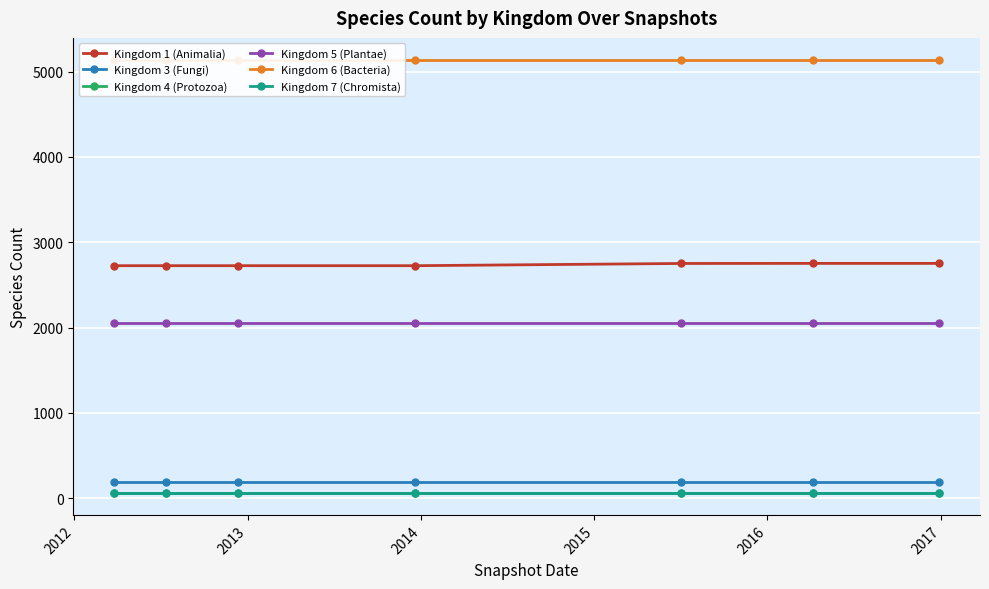

Between 2014 and 2016, which series saw the biggest shift?

Kingdom 1 (Animalia)